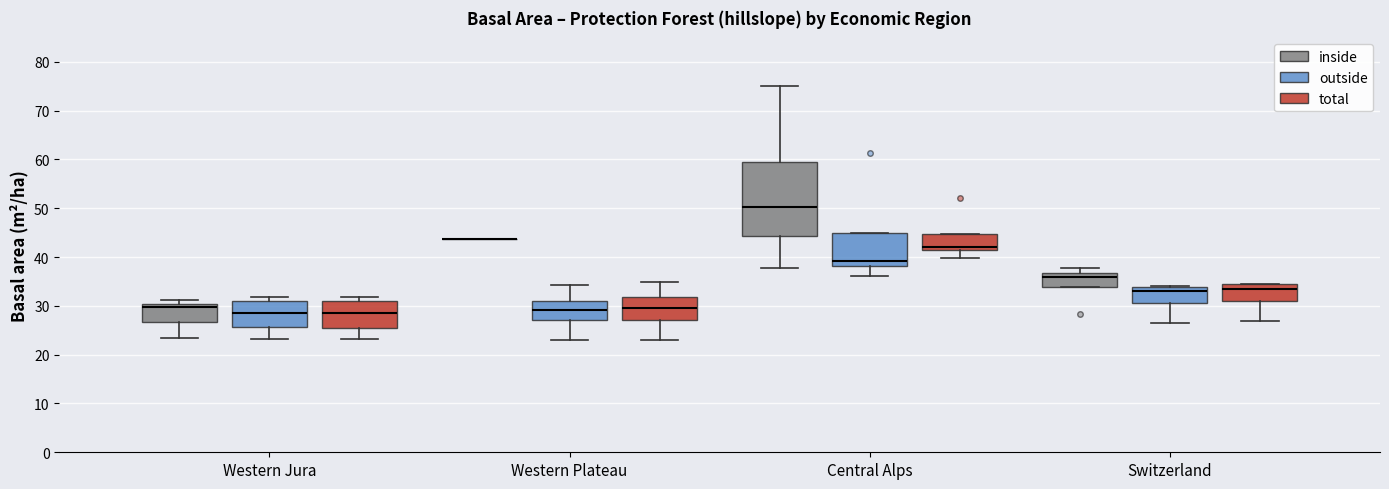

Where is the upper edge of the box for Central Alps (total) on the y-axis? The values are not printed on the chart, so give them approximately, as read against the axis.

45